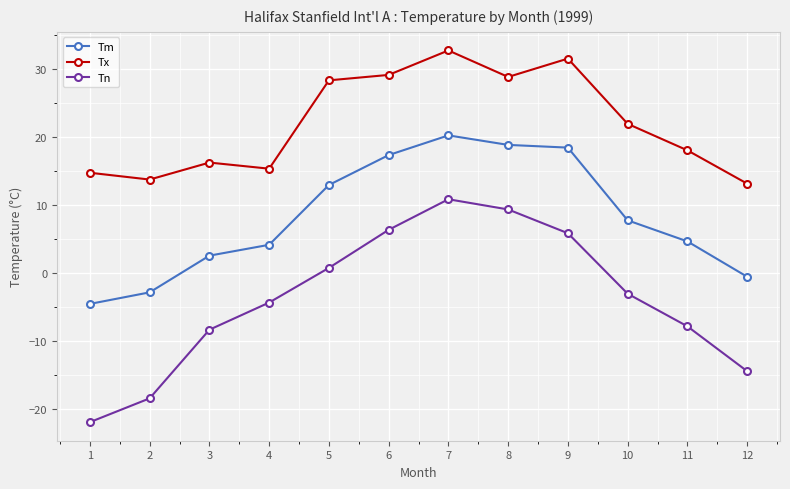

What is the sum of all Tm values?

99.6